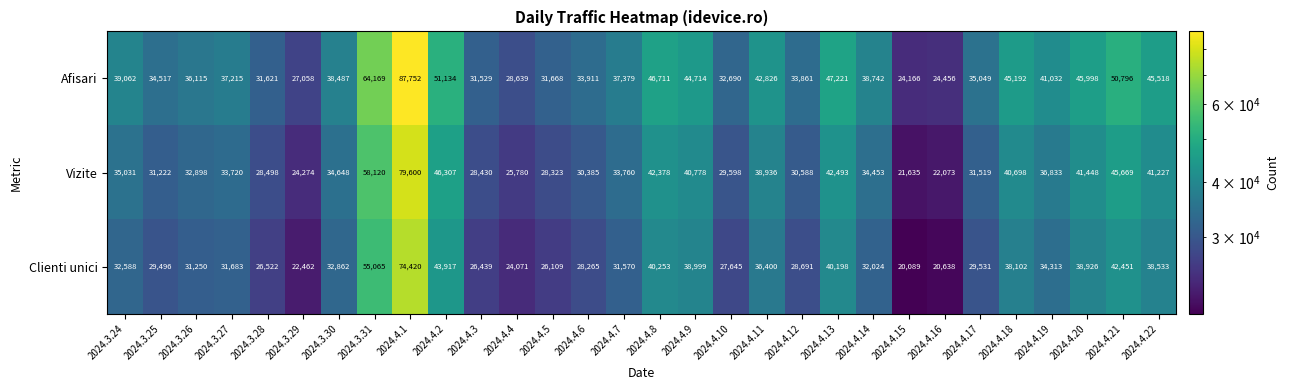

At which label is Vizite closest to 50617?

2024.4.2